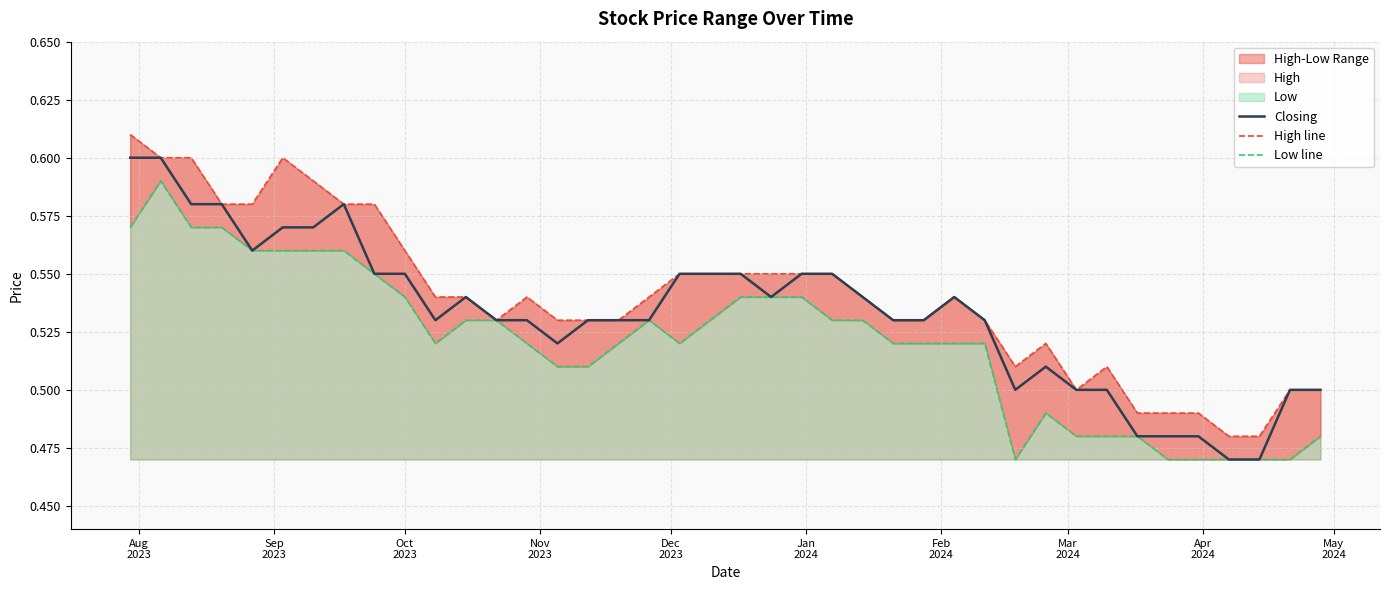

Reading left to right, what are all the values shown in this chart?

Closing: 0.6	0.6	0.6	0.6	0.6	0.6	0.6	0.6	0.6	0.6	0.5	0.5	0.5	0.5	0.5	0.5	0.5	0.5	0.6	0.6	0.6	0.5	0.6	0.6	0.5	0.5	0.5	0.5	0.5	0.5	0.5	0.5	0.5	0.5	0.5	0.5	0.5	0.5	0.5	0.5
High line: 0.6	0.6	0.6	0.6	0.6	0.6	0.6	0.6	0.6	0.6	0.5	0.5	0.5	0.5	0.5	0.5	0.5	0.5	0.6	0.6	0.6	0.6	0.6	0.6	0.5	0.5	0.5	0.5	0.5	0.5	0.5	0.5	0.5	0.5	0.5	0.5	0.5	0.5	0.5	0.5
Low line: 0.6	0.6	0.6	0.6	0.6	0.6	0.6	0.6	0.6	0.5	0.5	0.5	0.5	0.5	0.5	0.5	0.5	0.5	0.5	0.5	0.5	0.5	0.5	0.5	0.5	0.5	0.5	0.5	0.5	0.5	0.5	0.5	0.5	0.5	0.5	0.5	0.5	0.5	0.5	0.5